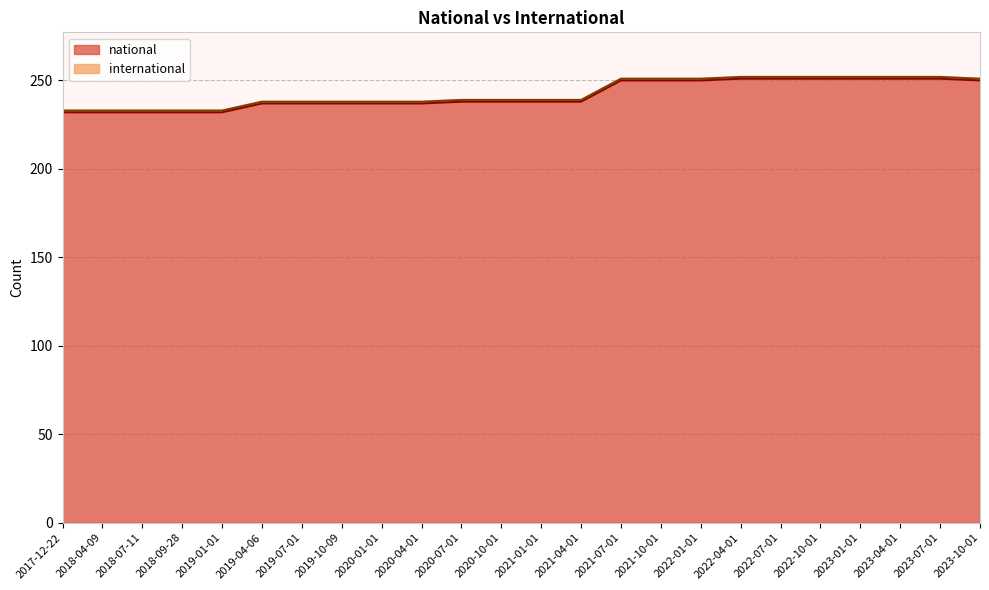

Reading left to right, list all the values displayed in this chart.

2017-12-22=232	2018-04-09=232	2018-07-11=232	2018-09-28=232	2019-01-01=232	2019-04-06=237	2019-07-01=237	2019-10-09=237	2020-01-01=237	2020-04-01=237	2020-07-01=238	2020-10-01=238	2021-01-01=238	2021-04-01=238	2021-07-01=250	2021-10-01=250	2022-01-01=250	2022-04-01=251	2022-07-01=251	2022-10-01=251	2023-01-01=251	2023-04-01=251	2023-07-01=251	2023-10-01=250